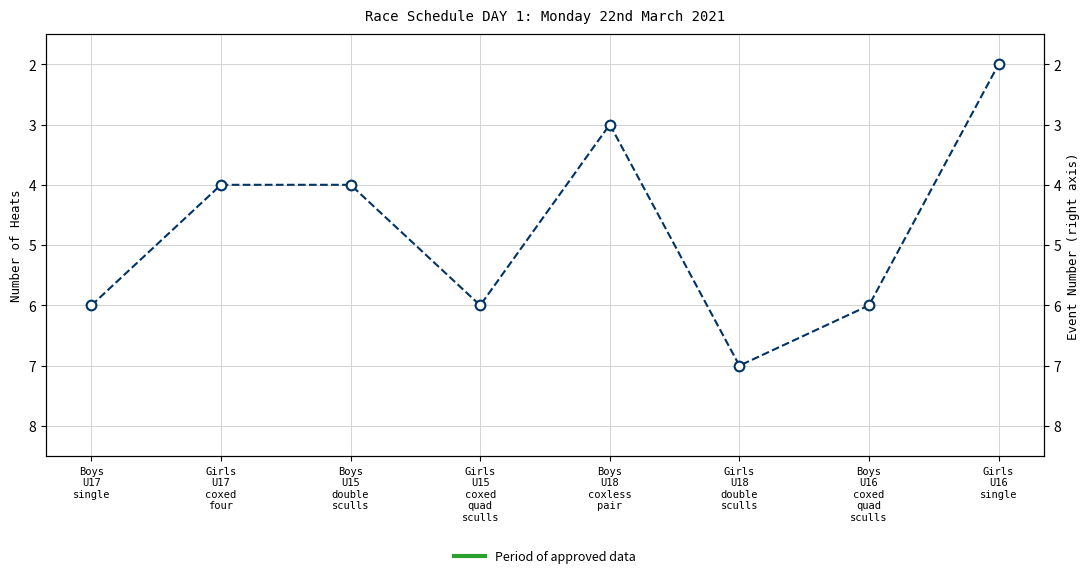

What is the value of the 4th point from the left?

6